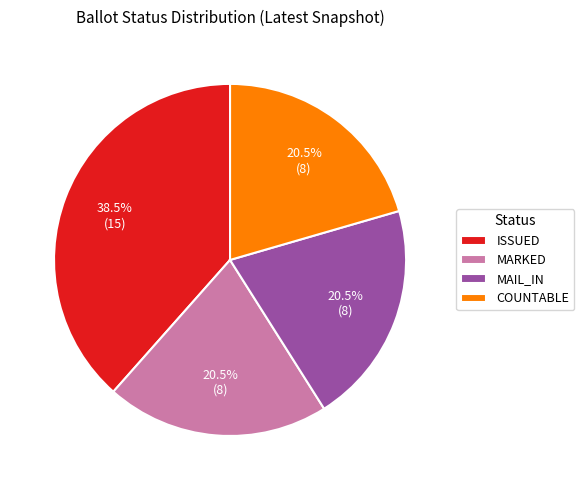

Is there any slice that represents more than half of the pie?

No